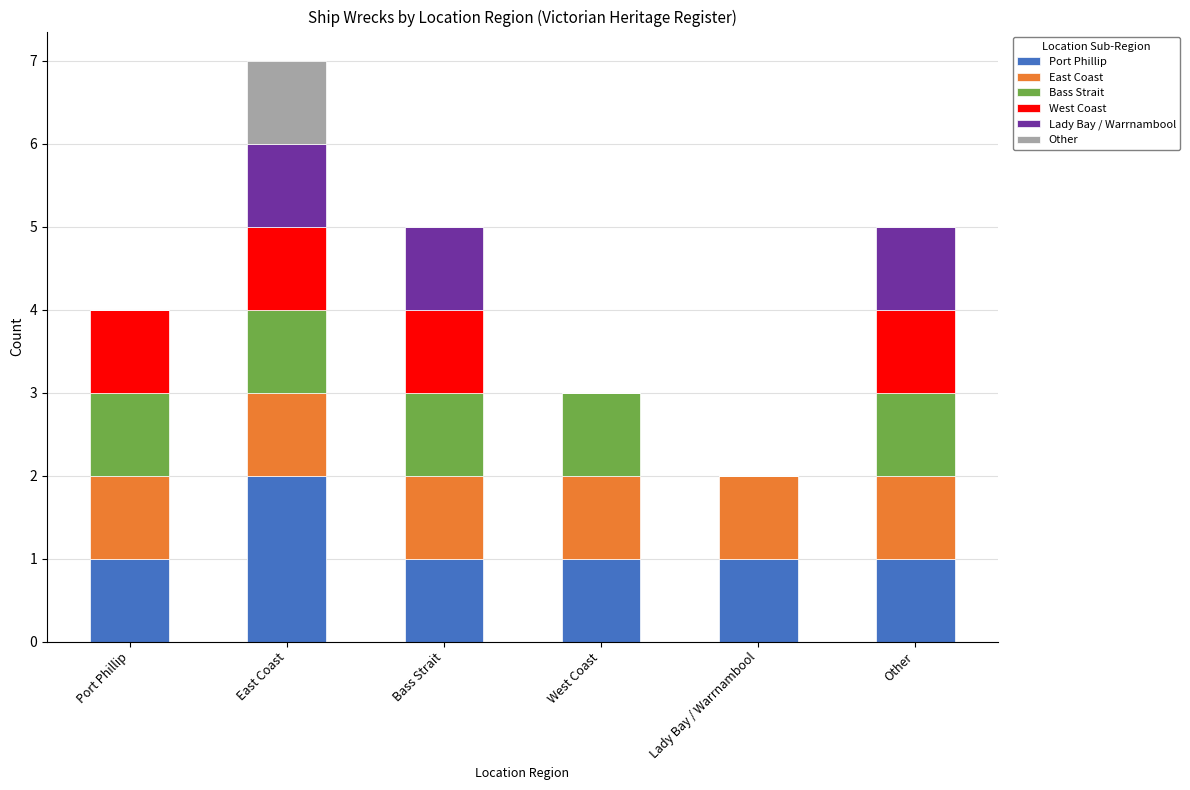

At which label does Port Phillip reach its peak?

East Coast